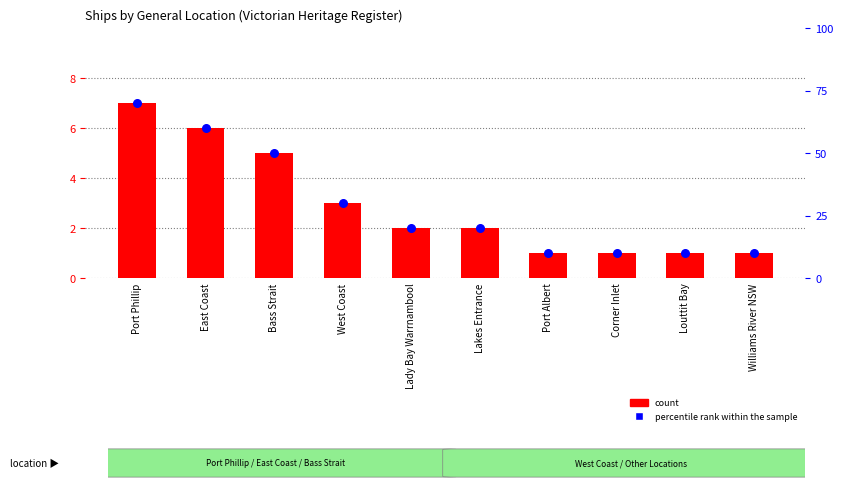

Which series has the largest total across all categories?

percentile rank within the sample